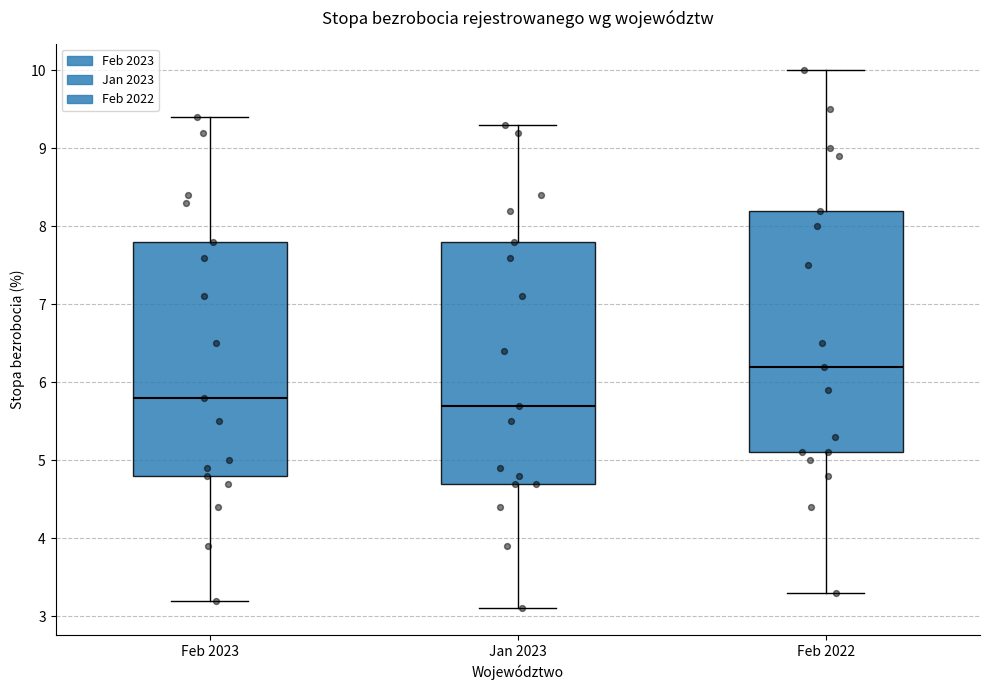

Where is the upper edge of the box for Jan 2023 on the y-axis? The values are not printed on the chart, so give them approximately, as read against the axis.

7.8